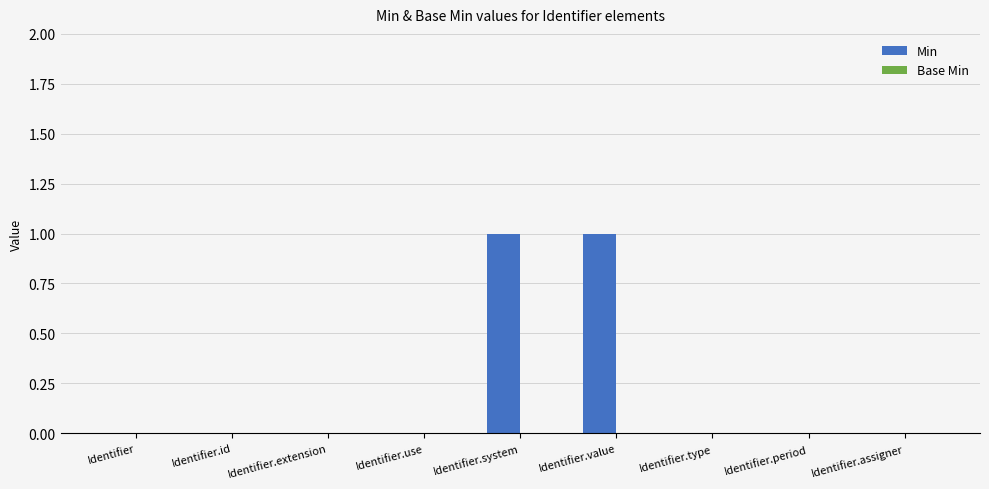

Between Identifier.system and Identifier.period, which is larger?

Identifier.system